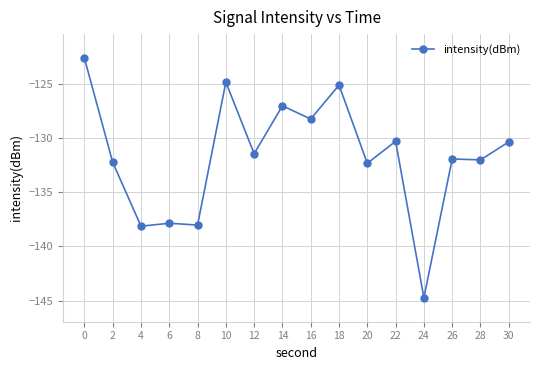

Which has a higher value, 28 or 10?

10